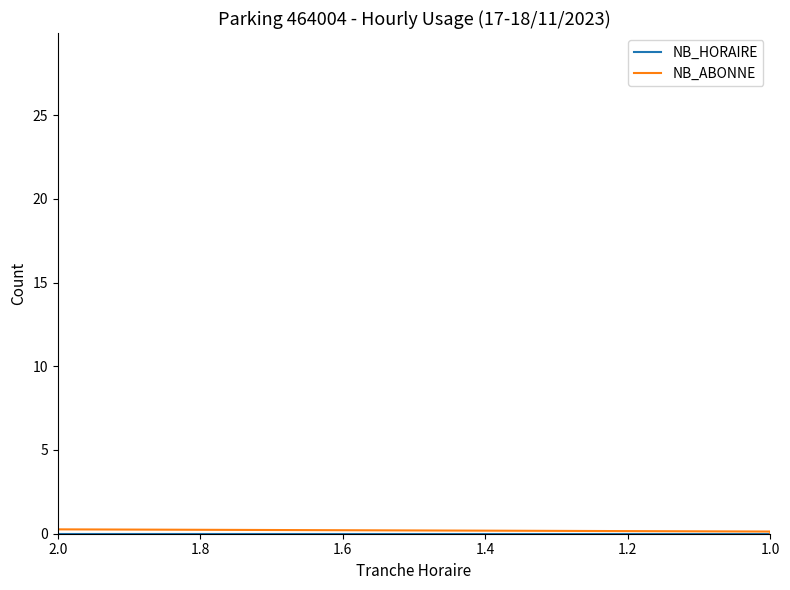

How many intersections are there between NB_HORAIRE and NB_ABONNE?

1